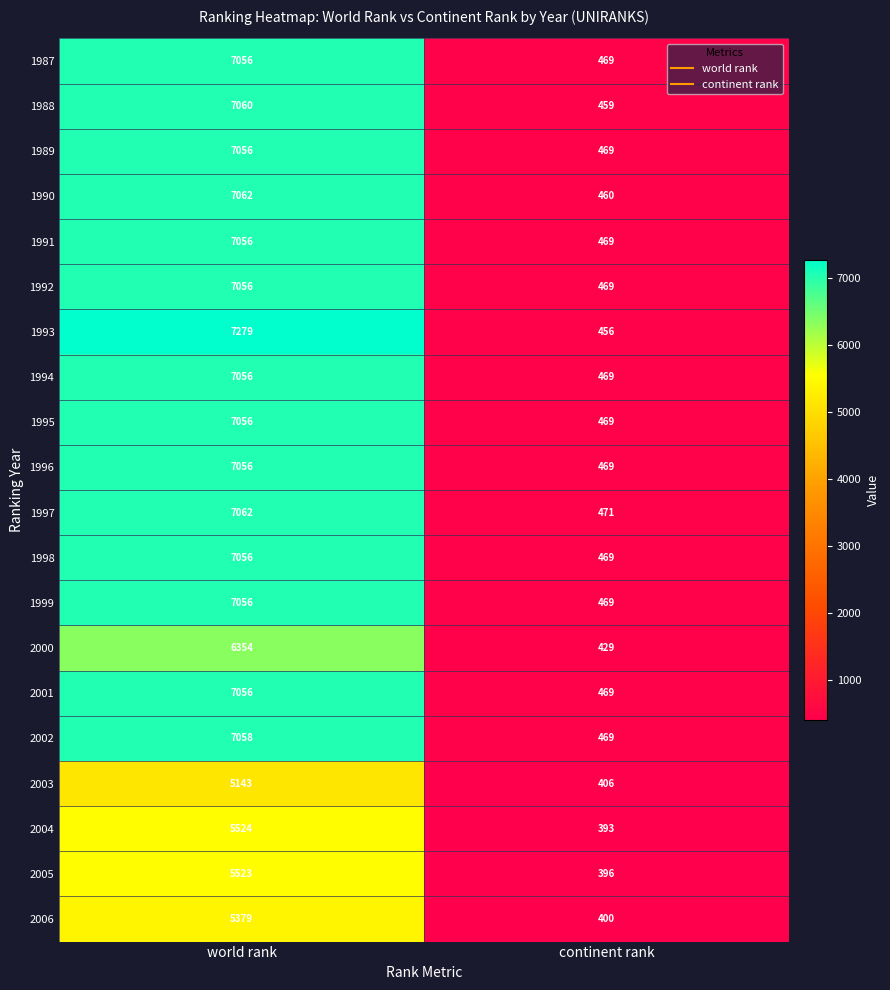

Which label corresponds to the largest value in the chart?

world rank